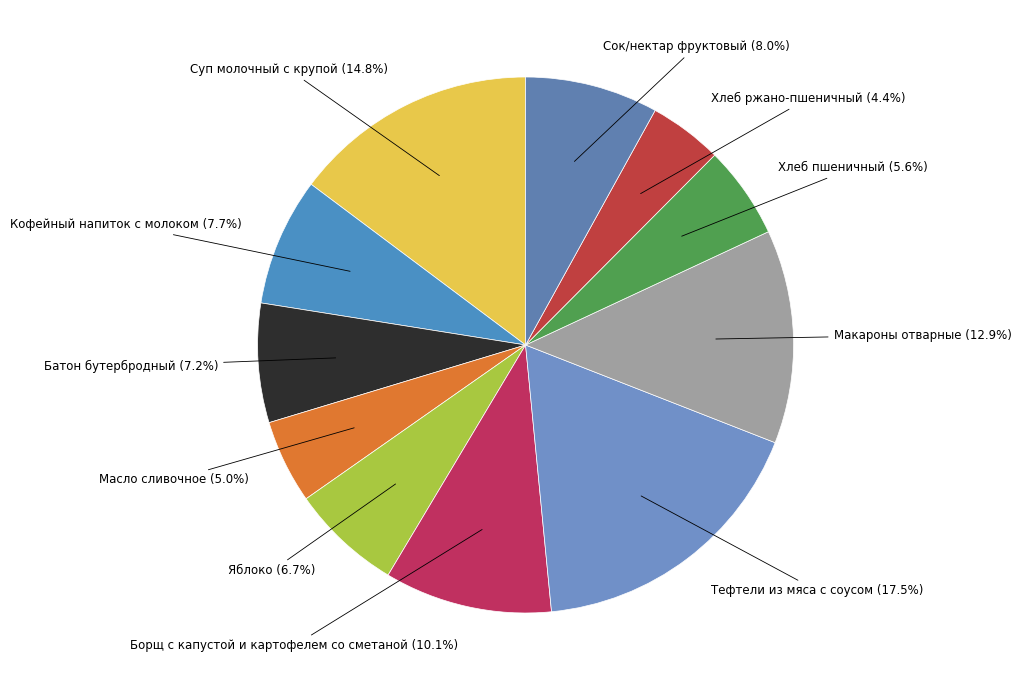

How many segments does this pie chart have?

11